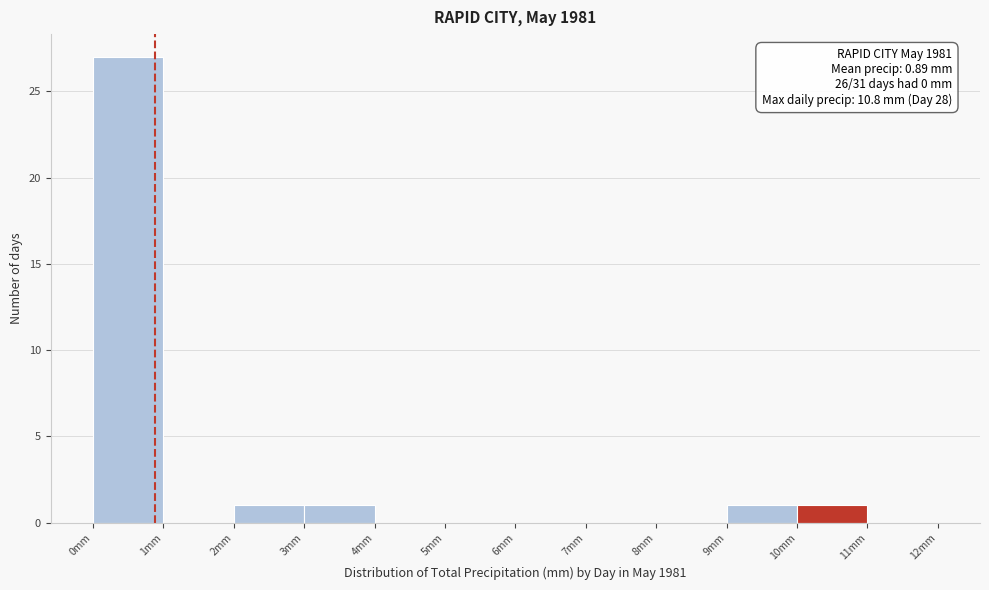

Which range on the x-axis has the tallest bar?

0 to 1